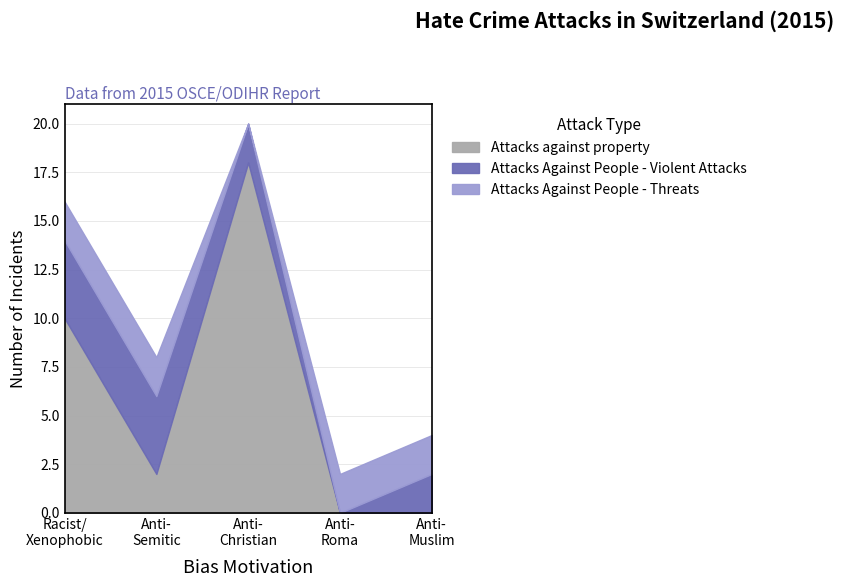

Is the value of Attacks Against People - Threats at Hate crime against Christians greater than the value of Attacks against property at Racist and xenophobic hate crime?

No